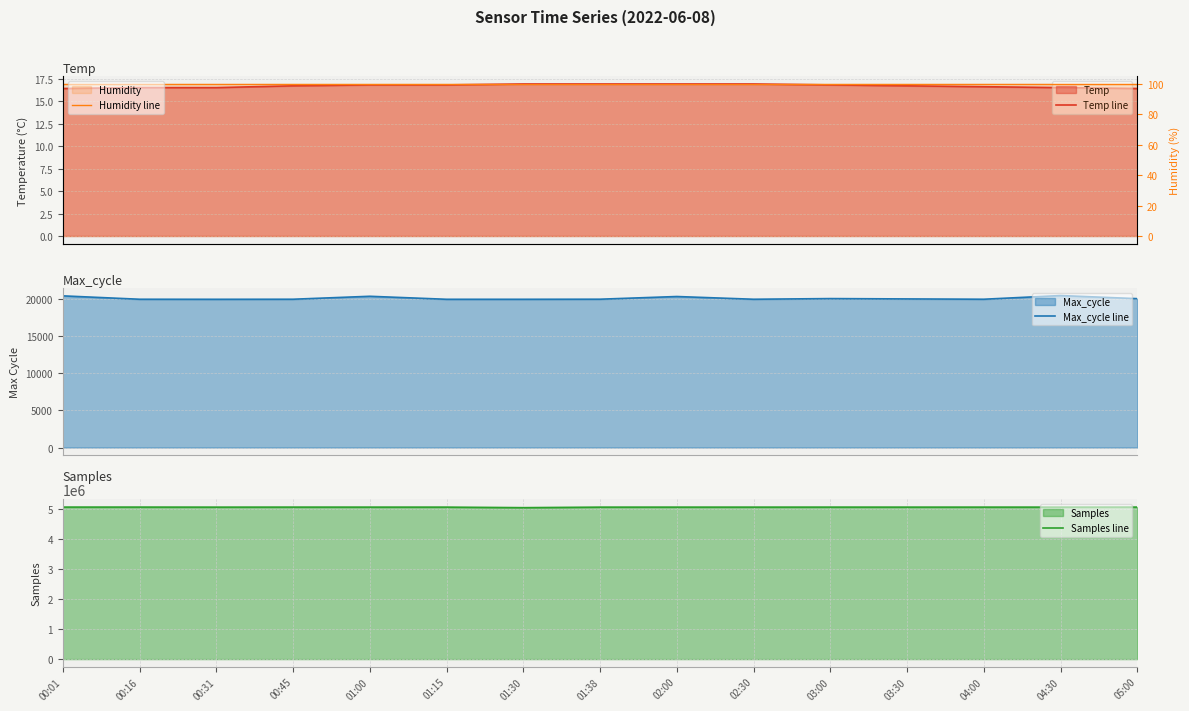

Reading left to right, list all the values displayed in this chart.

Temp line: 00:01=16.4	00:16=16.5	00:31=16.5	00:45=16.7	01:00=16.8	01:15=16.8	01:30=16.9	01:38=16.9	02:00=16.9	02:30=16.9	03:00=16.8	03:30=16.7	04:00=16.6	04:30=16.5	05:00=16.4
Max_cycle line: 00:01=20369.0	00:16=19915.0	00:31=19908.0	00:45=19916.0	01:00=20312.0	01:15=19909.0	01:30=19909.0	01:38=19920.0	02:00=20281.0	02:30=19914.0	03:00=20003.0	03:30=19958.0	04:00=19916.0	04:30=20411.0	05:00=19993.0
Samples line: 00:01=5075778.0	00:16=5075729.0	00:31=5074107.0	00:45=5075131.0	01:00=5074702.0	01:15=5074694.0	01:30=5056649.0	01:38=5074222.0	02:00=5074556.0	02:30=5074458.0	03:00=5074952.0	03:30=5074510.0	04:00=5074520.0	04:30=5074751.0	05:00=5075588.0
Humidity line: 00:01=99.9	00:16=99.9	00:31=99.9	00:45=99.9	01:00=99.9	01:15=99.9	01:30=99.9	01:38=99.9	02:00=99.9	02:30=99.9	03:00=99.9	03:30=99.9	04:00=99.9	04:30=99.9	05:00=99.9